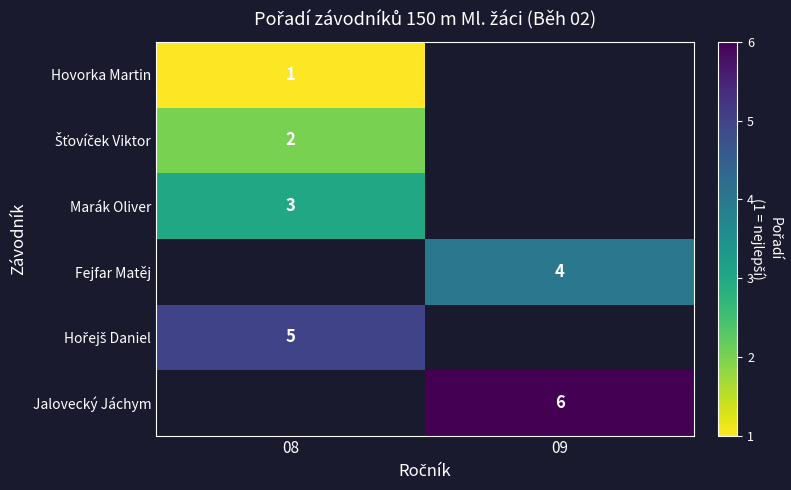

What is the spread (max minus min) of values at 08?

4.0